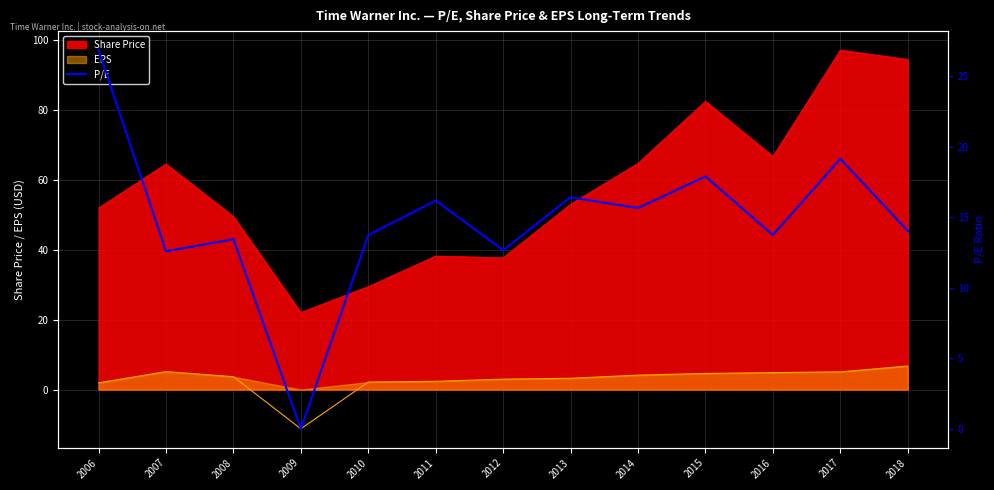

The Share Price series shows 38.2 at 2011. True or false?

True